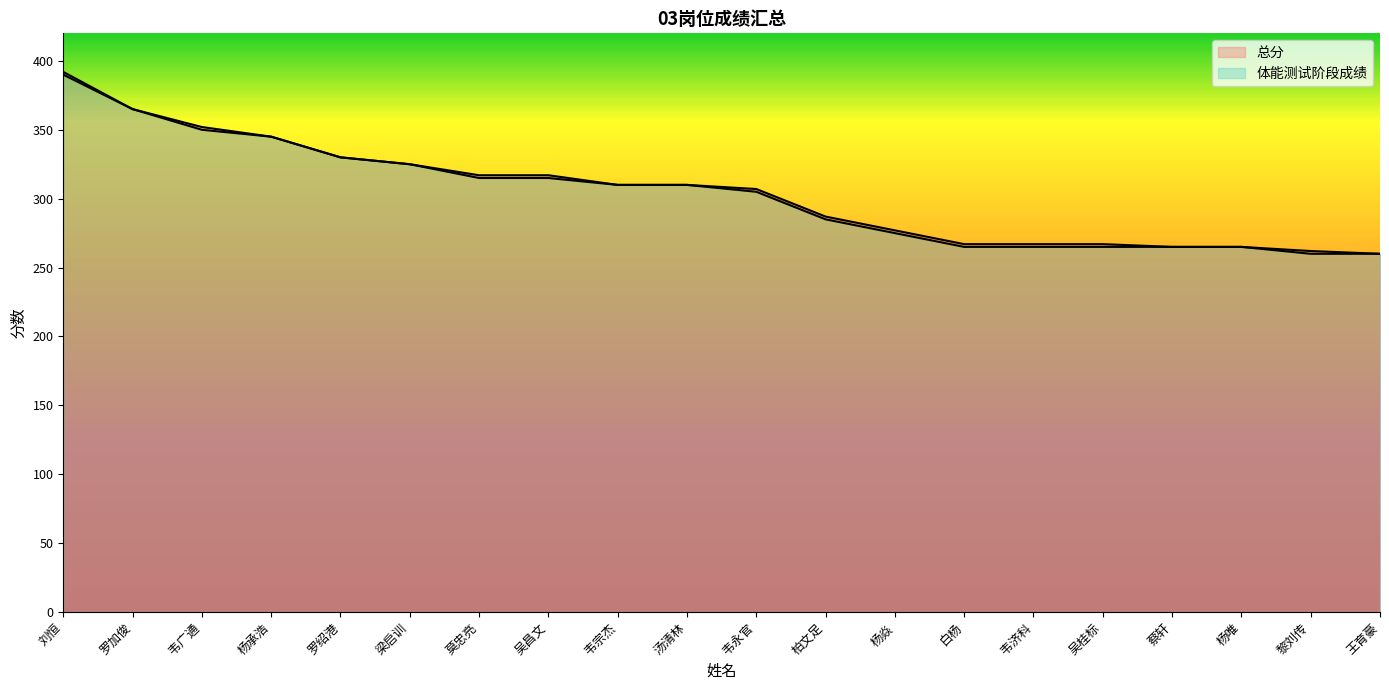

At which category is the sum across all series the highest?

刘恒